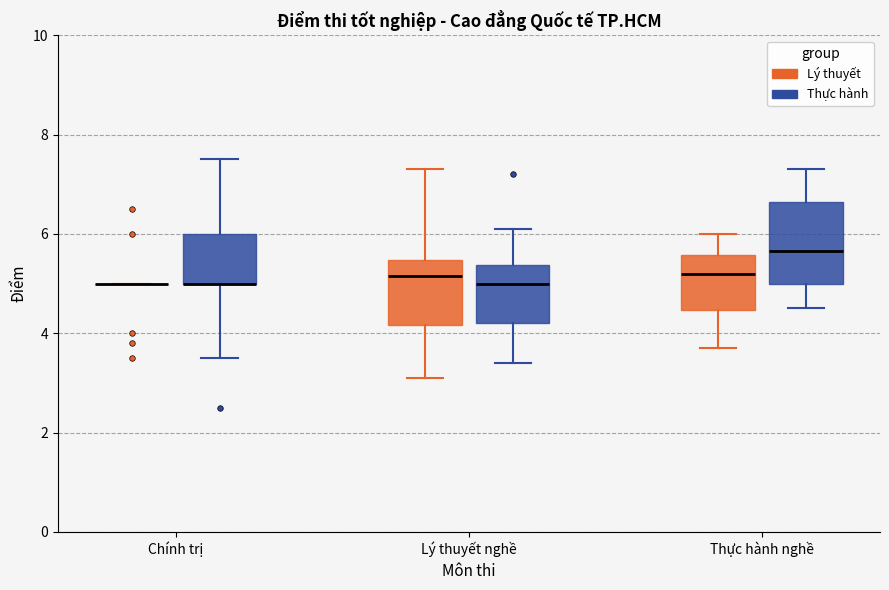

Reading left to right, transcribe this box plot: for each box, give where its median line is, the range the box spans, and where its two whiskers end, as read against the y-axis. The values are not printed on the chart, so give them approximately, as read against the axis.

Chính trị (Lý thuyết): box collapsed to a line at 5.0, whiskers 5.0 to 5.0
Chính trị (Thực hành): median 5.0 (drawn on the box's lower edge), box 5.0 to 6.0, whiskers 3.6 to 7.6
Lý thuyết nghề (Lý thuyết): median 5.2, box 4.2 to 5.4, whiskers 3.2 to 7.4
Lý thuyết nghề (Thực hành): median 5.0, box 4.2 to 5.4, whiskers 3.4 to 6.2
Thực hành nghề (Lý thuyết): median 5.2, box 4.4 to 5.6, whiskers 3.8 to 6.0
Thực hành nghề (Thực hành): median 5.6, box 5.0 to 6.6, whiskers 4.6 to 7.4